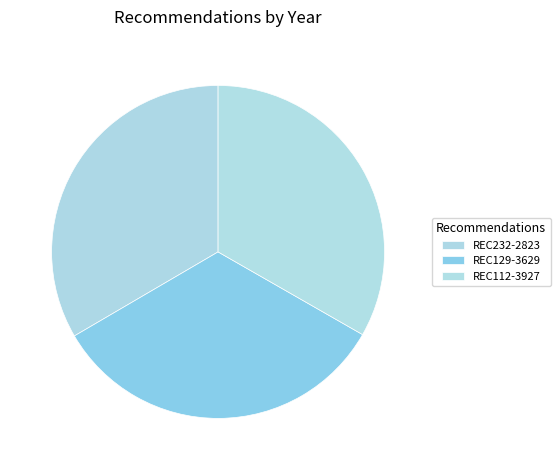

Which slice is the largest?

REC232-2823